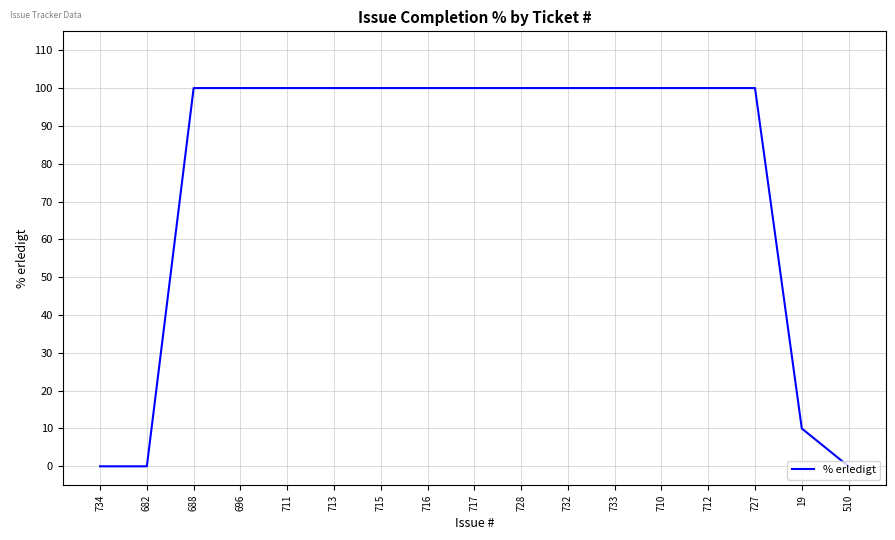

Does the chart display data point markers on the line(s)?

No